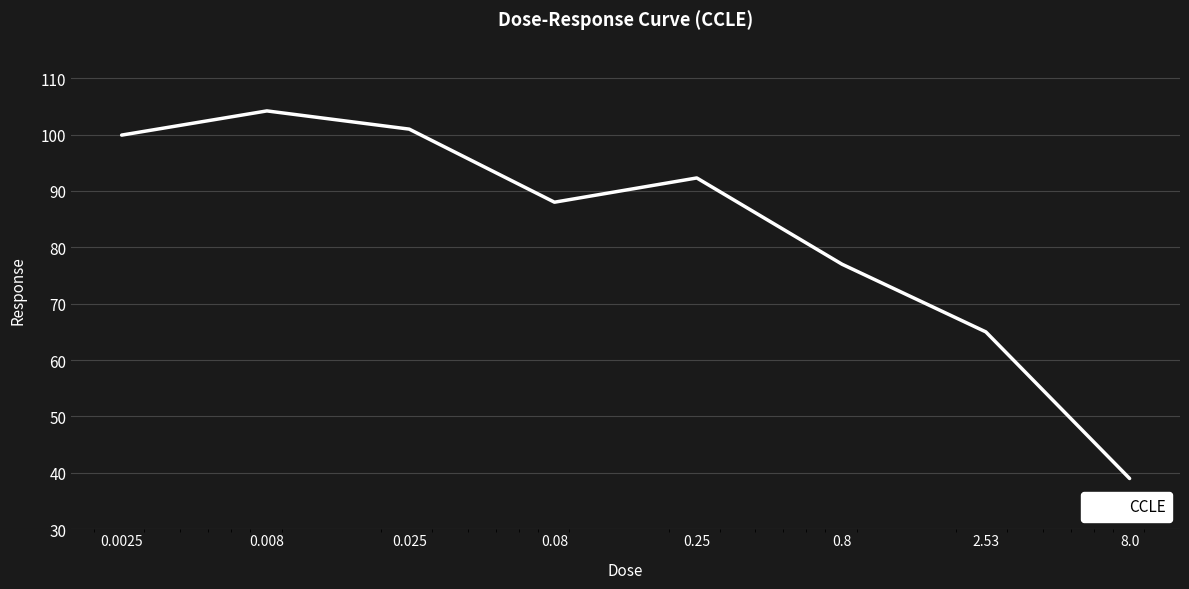

What is the sum of all values?

666.4